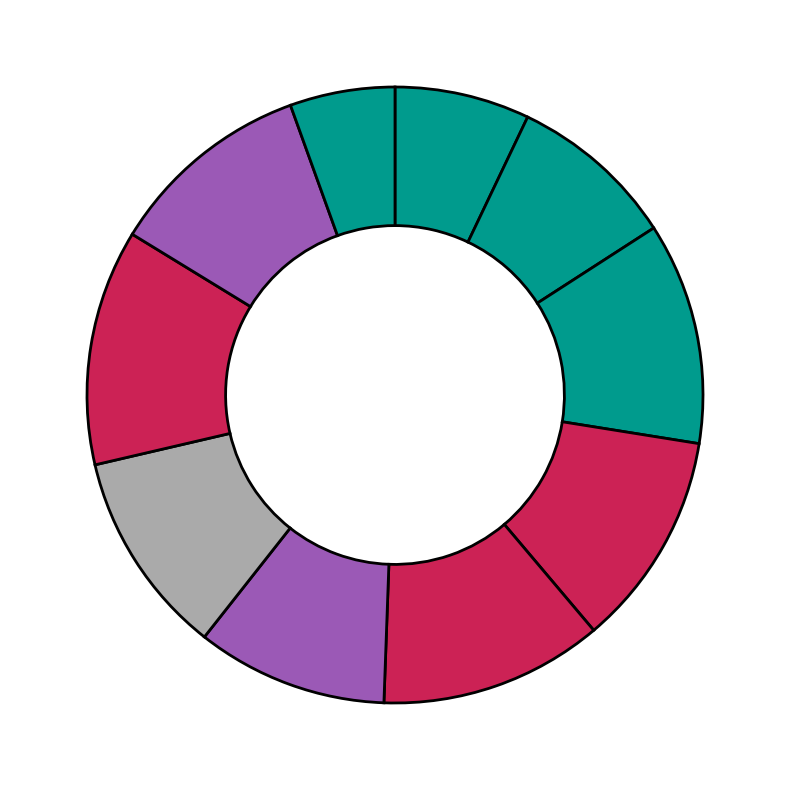

Count the number of slices in the pie.

10